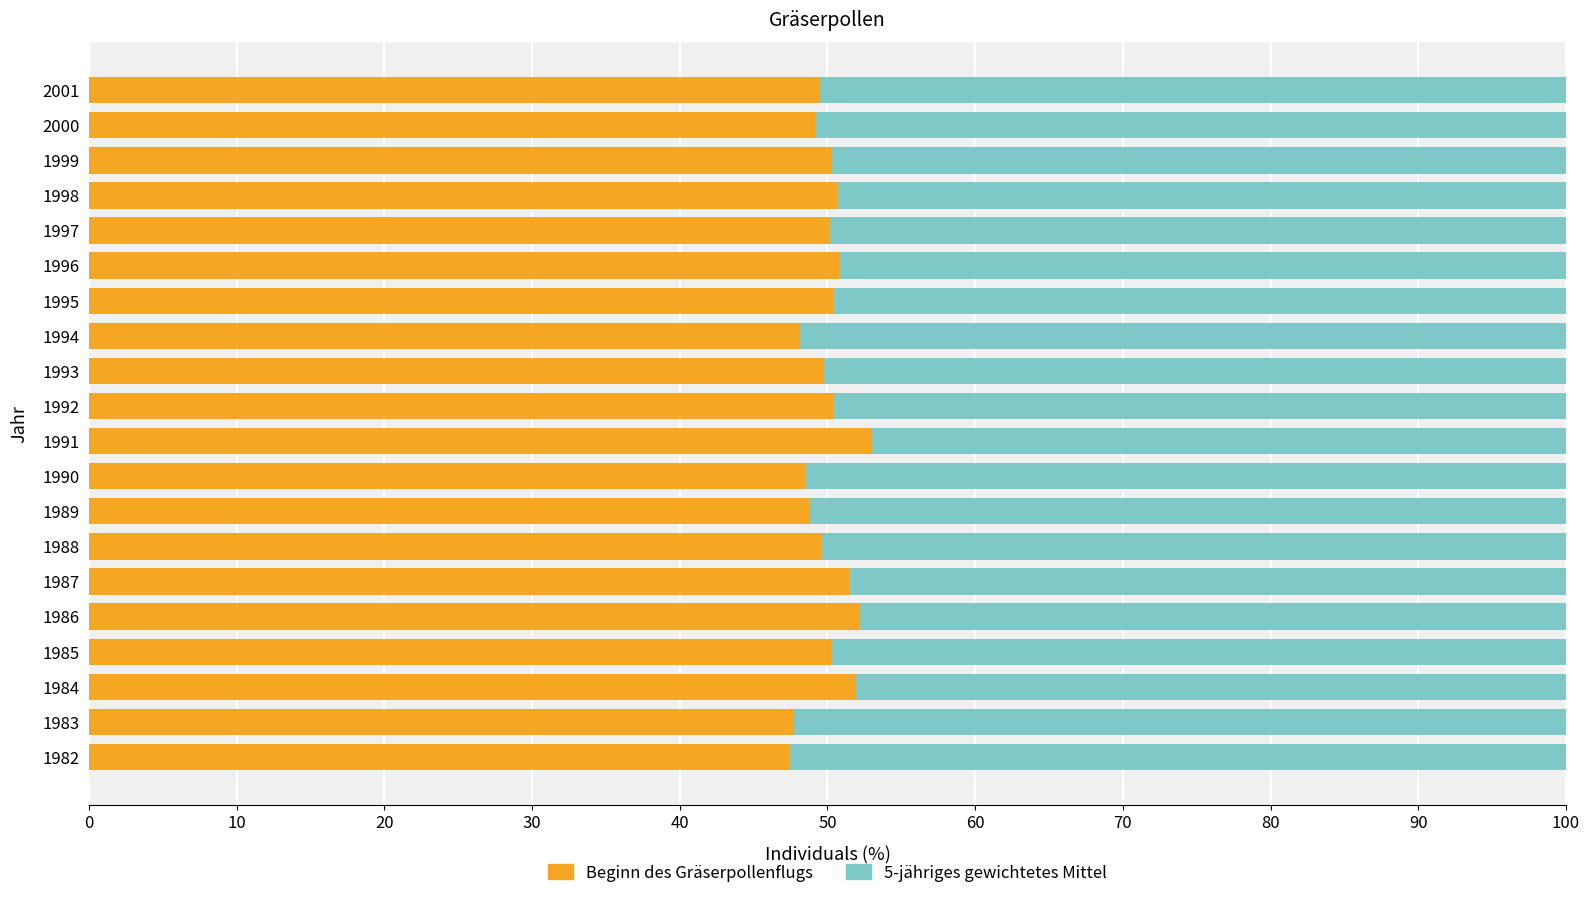

What is the sum of all Beginn des Gräserpollenflugs values?

1000.2